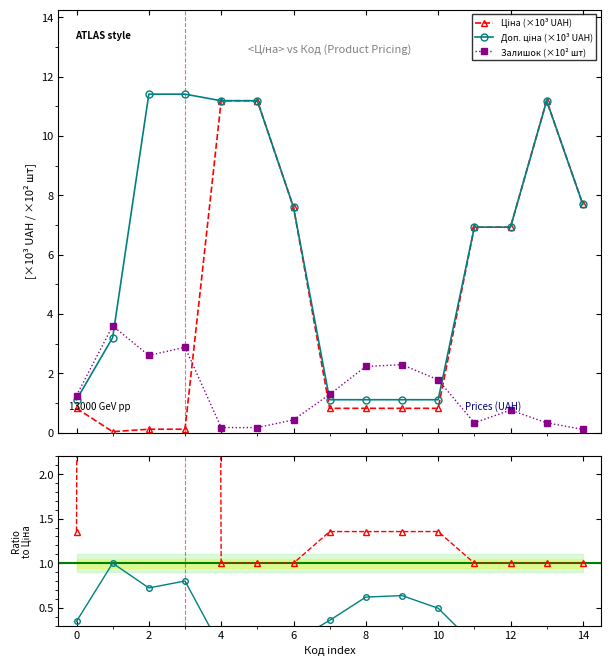

Which series has the widest spread of values?

Ціна